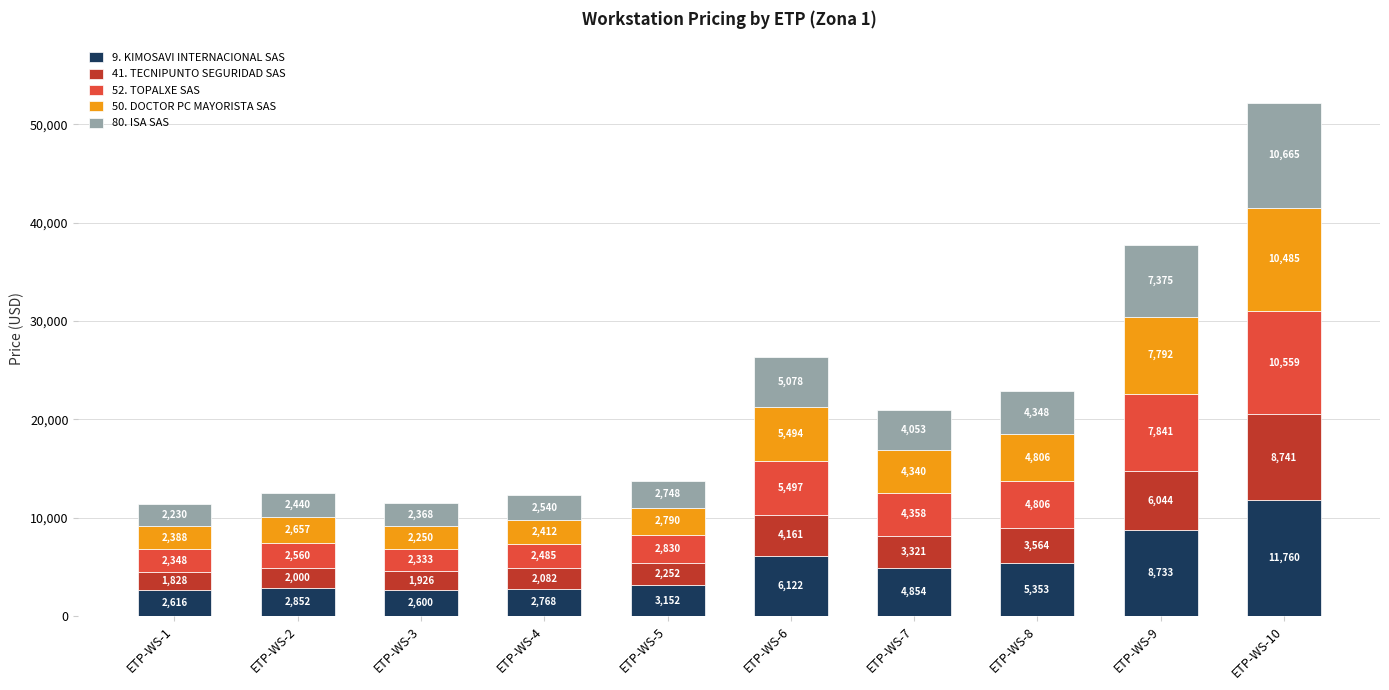

True or false: 9. KIMOSAVI INTERNACIONAL SAS has a value of 7099 at ETP-WS-7.

False